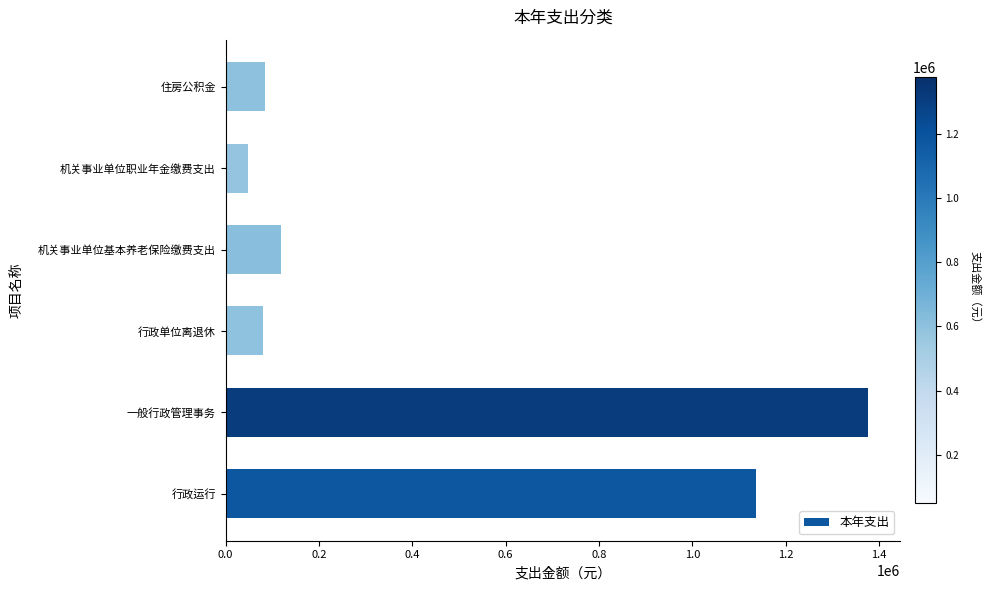

What is the change in value from 机关事业单位基本养老保险缴费支出 to 机关事业单位职业年金缴费支出?

-68747.9